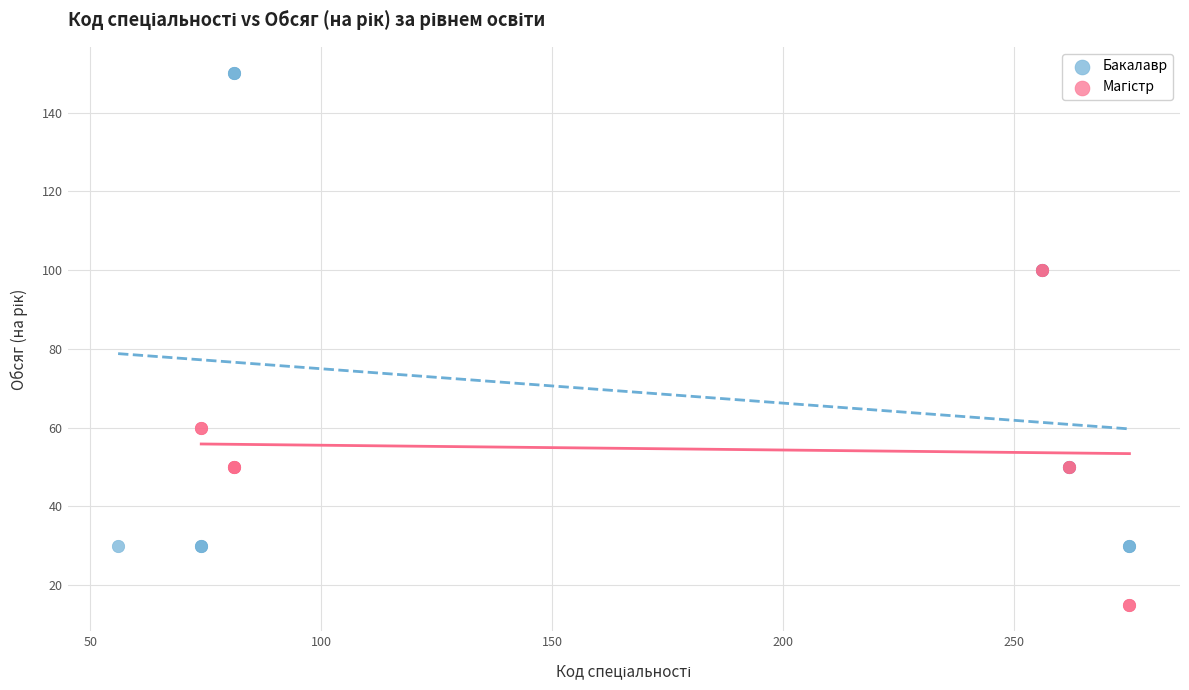

Which series reaches the maximum Y coordinate?

Бакалавр